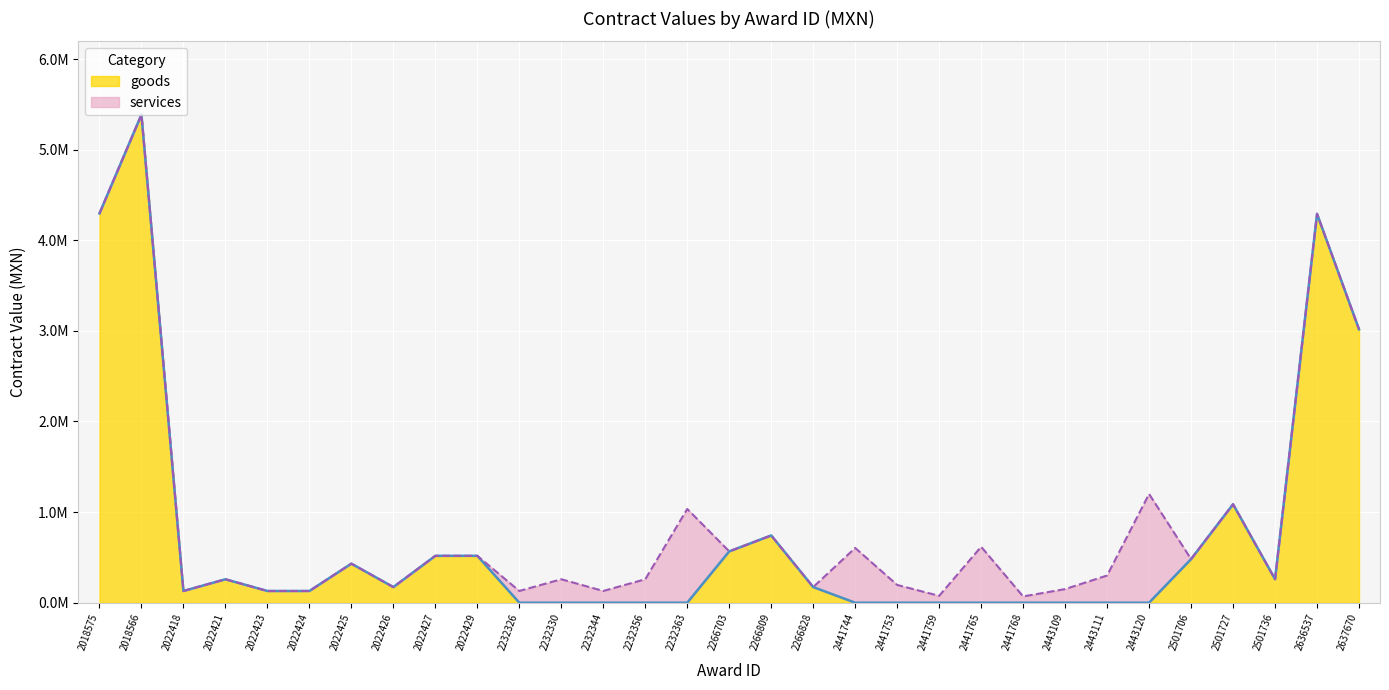

What is the label of the 7th point from the left?

2022425